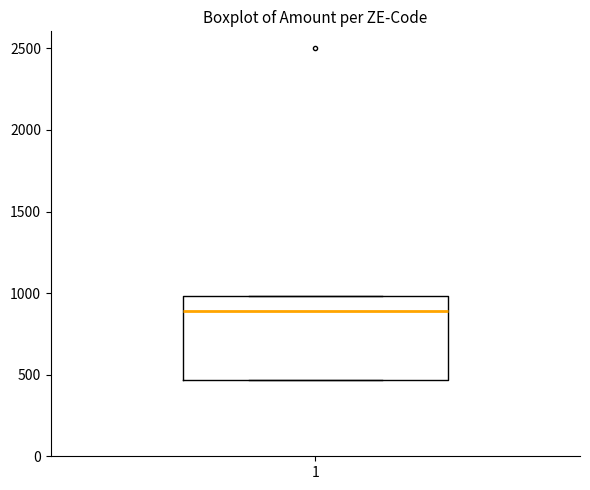

Read this box plot against the y-axis: the position of the median line, the range covered by the box, and the ends of both whiskers. The values are not printed on the chart, so give them approximately, as read against the axis.

median 900, box 450 to 1000, whiskers 450 to 1000